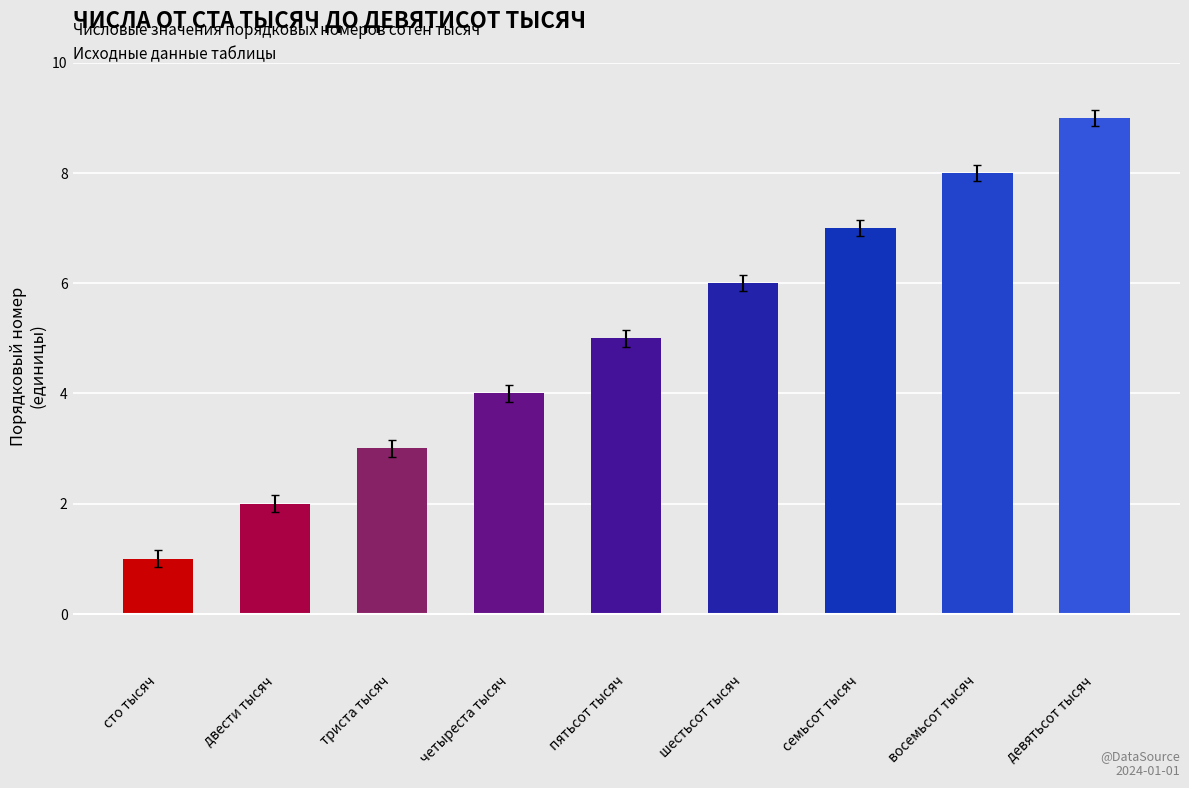

How many bars are there in total?

9